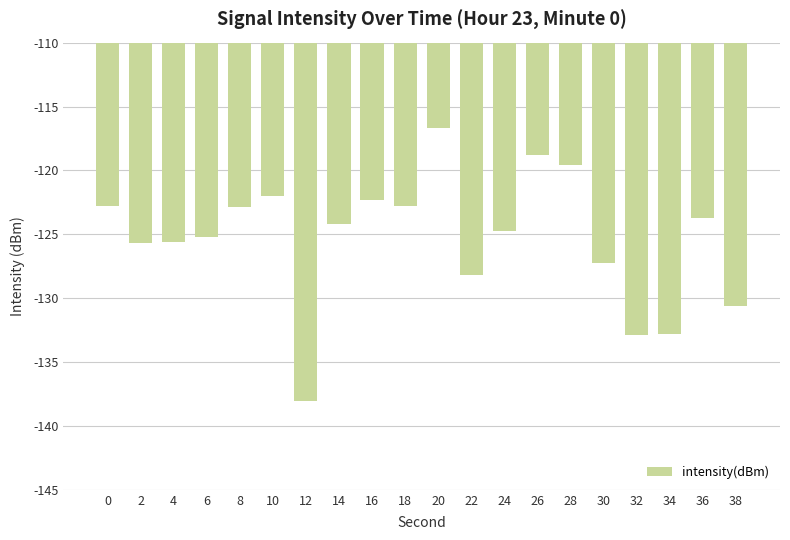

What is the value of the 11th bar from the left?

-116.7